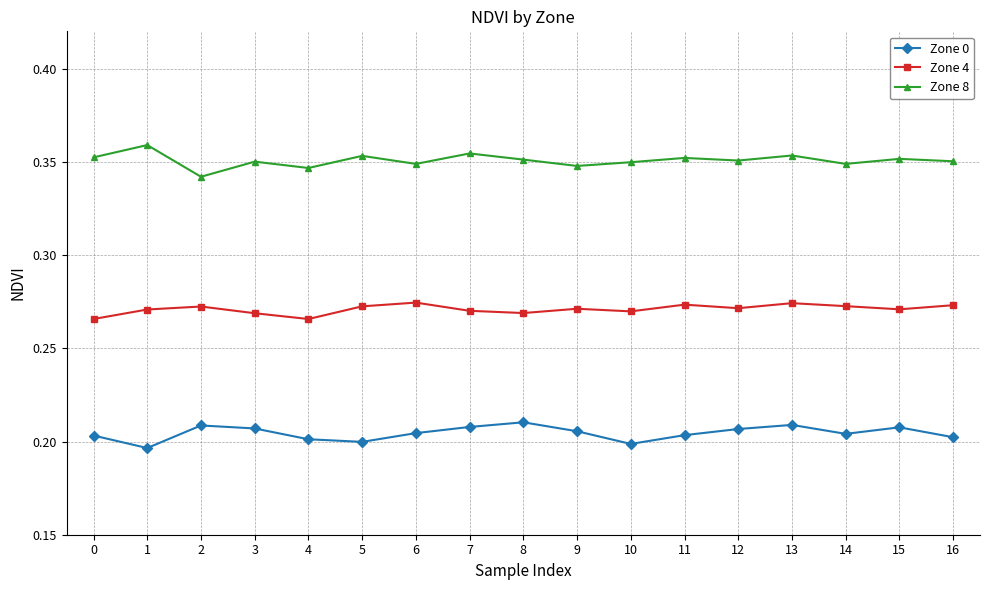

True or false: Zone 4 has a value of 0.4 at 1.

False